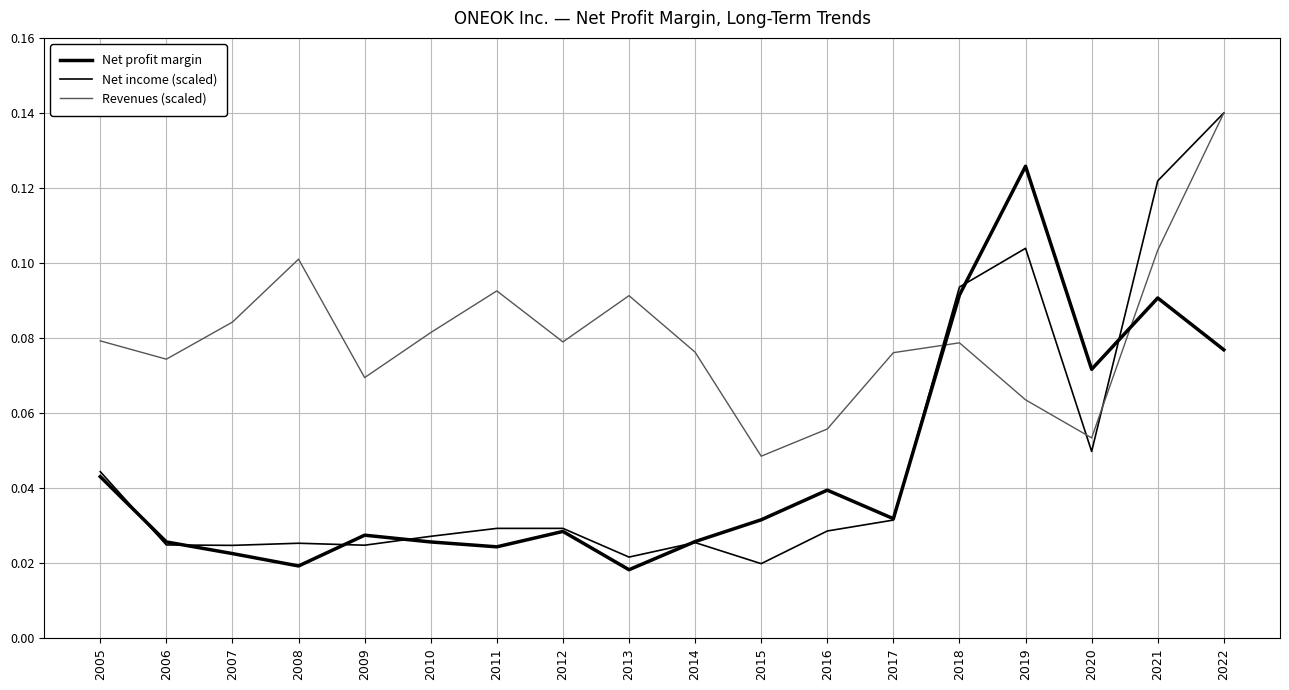

What is the difference between the Net income (scaled) values at 2012 and 2021?

0.1